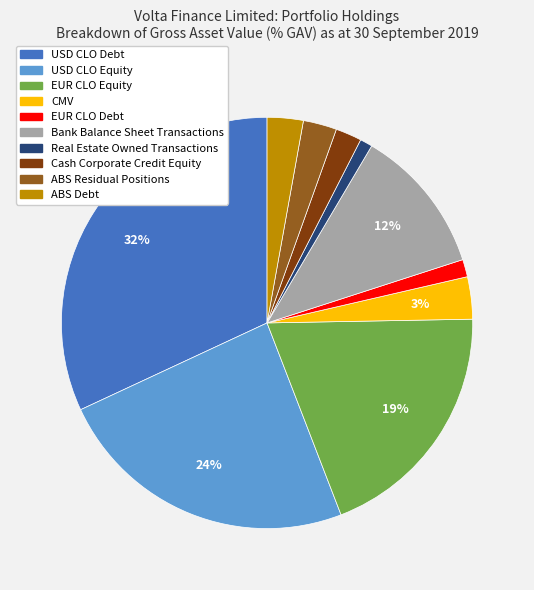

How many slices are in this pie chart?

10